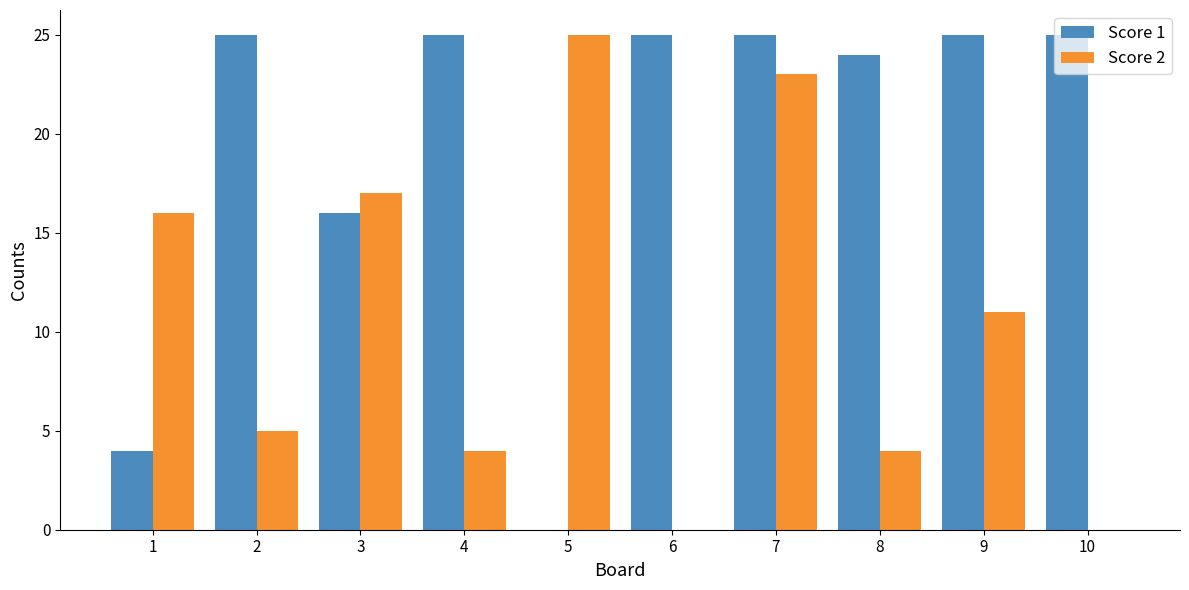

Reading left to right, extract all data points from this chart.

Score 1: 1=4	2=25	3=16	4=25	5=0	6=25	7=25	8=24	9=25	10=25
Score 2: 1=16	2=5	3=17	4=4	5=25	6=0	7=23	8=4	9=11	10=0